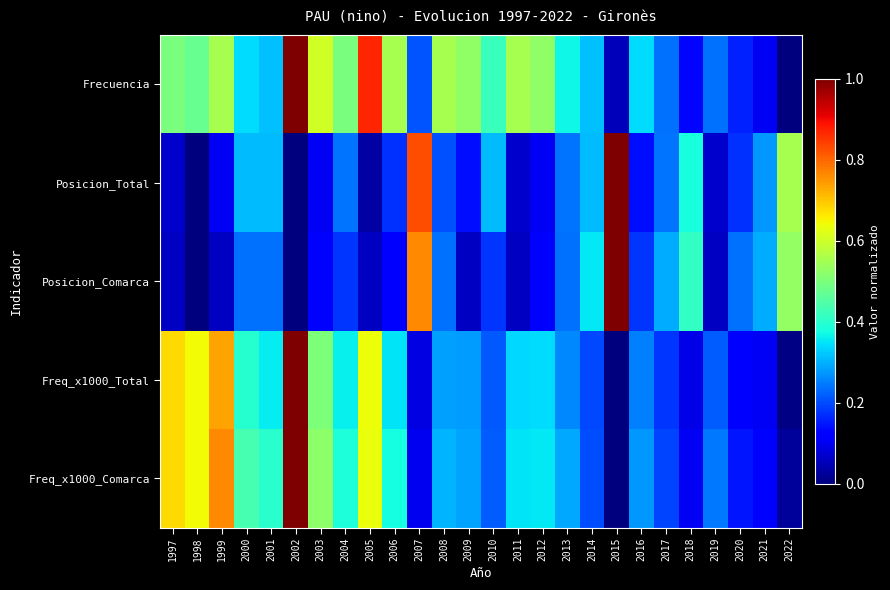

What is the spread (max minus min) of values at 2014?

0.2